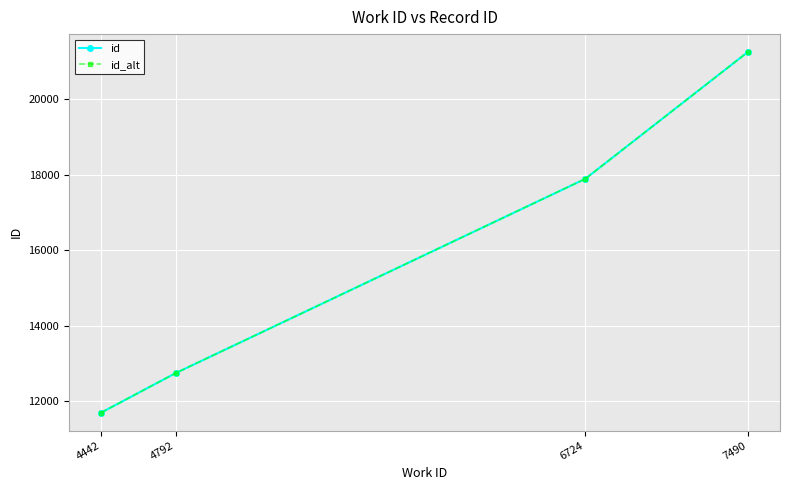

Does the chart have visible grid lines?

Yes